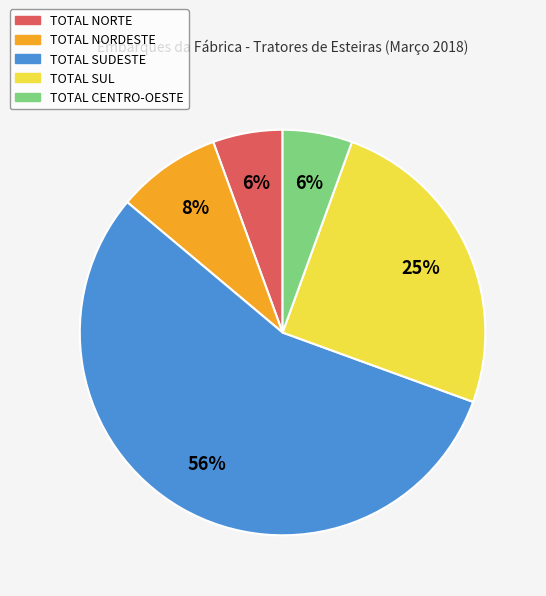

To the nearest percent, what is the average slice percentage?

20%